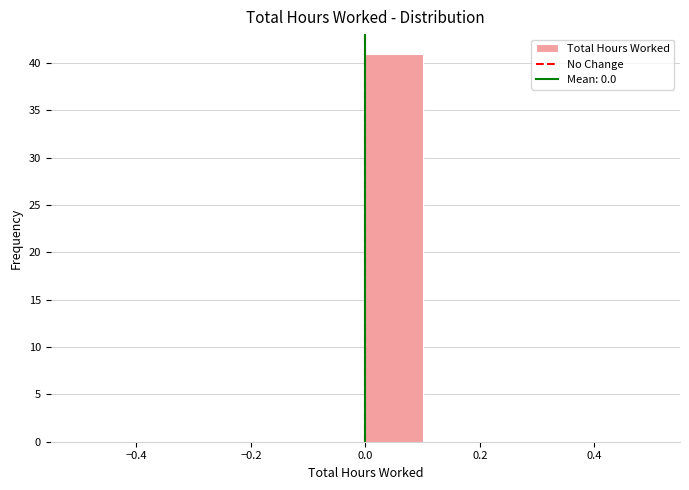

Reading left to right, transcribe this chart: for each bar, give the range it covers on the x-axis and its height. The values are not printed on the chart, so give them approximately, as read against the axis.

-0.5 to -0.4: 0
-0.4 to -0.3: 0
-0.3 to -0.2: 0
-0.2 to -0.1: 0
-0.1 to 0.0: 0
0.0 to 0.1: 41
0.1 to 0.2: 0
0.2 to 0.3: 0
0.3 to 0.4: 0
0.4 to 0.5: 0